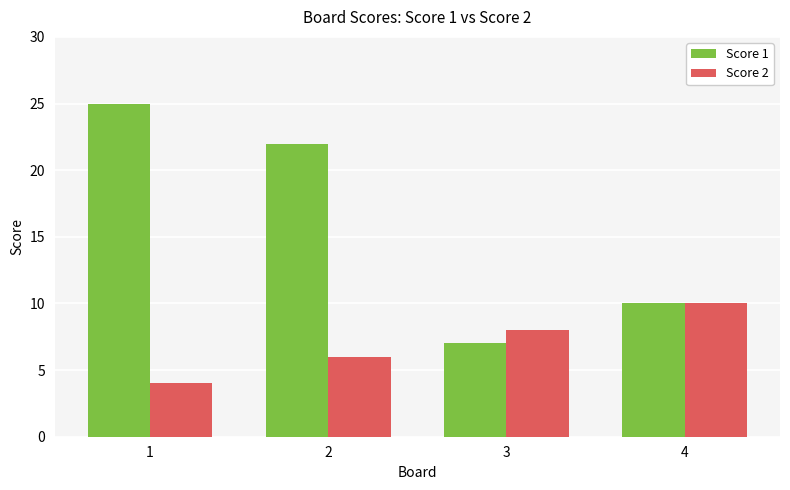

Which series has the largest range (max minus min)?

Score 1